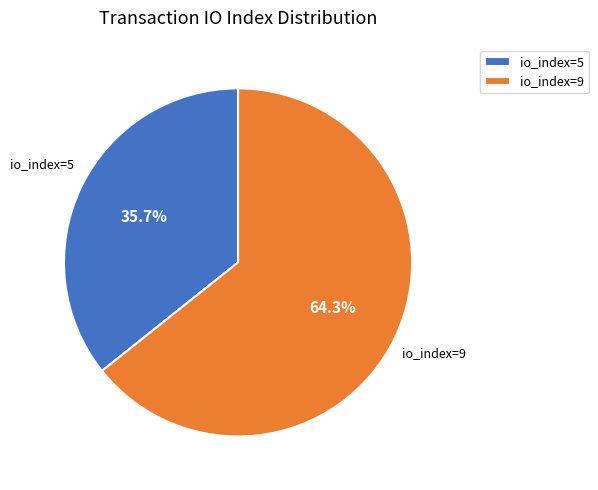

To the nearest percent, what is the difference between the largest and smallest slice percentages?

29%